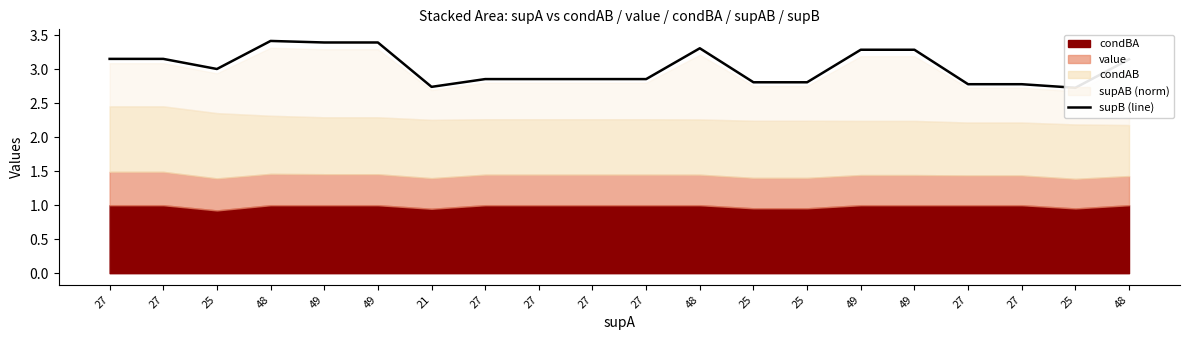

What is the sum of the values at 25 and 49?

6.0